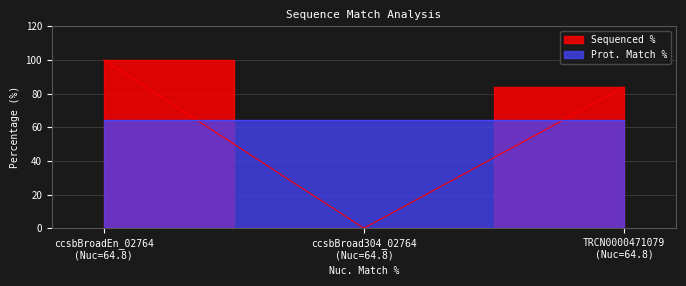

What is the difference between the values at ccsbBroad304_02764 (Nuc=64.8) and ccsbBroadEn_02764 (Nuc=64.8)?

100.0